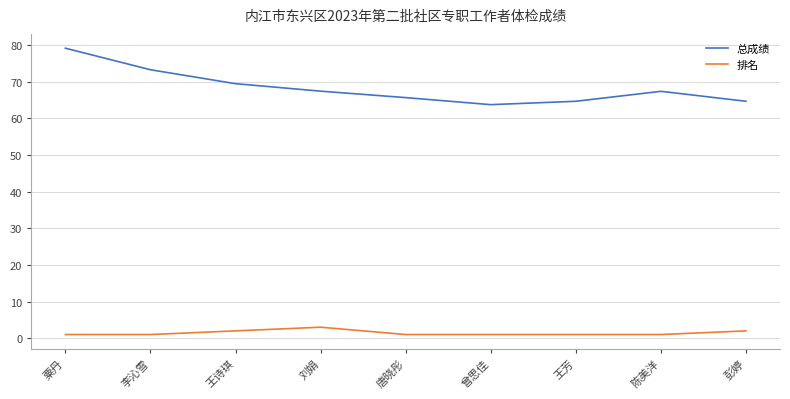

List the series in order of their overall mean, highest first.

总成绩, 排名